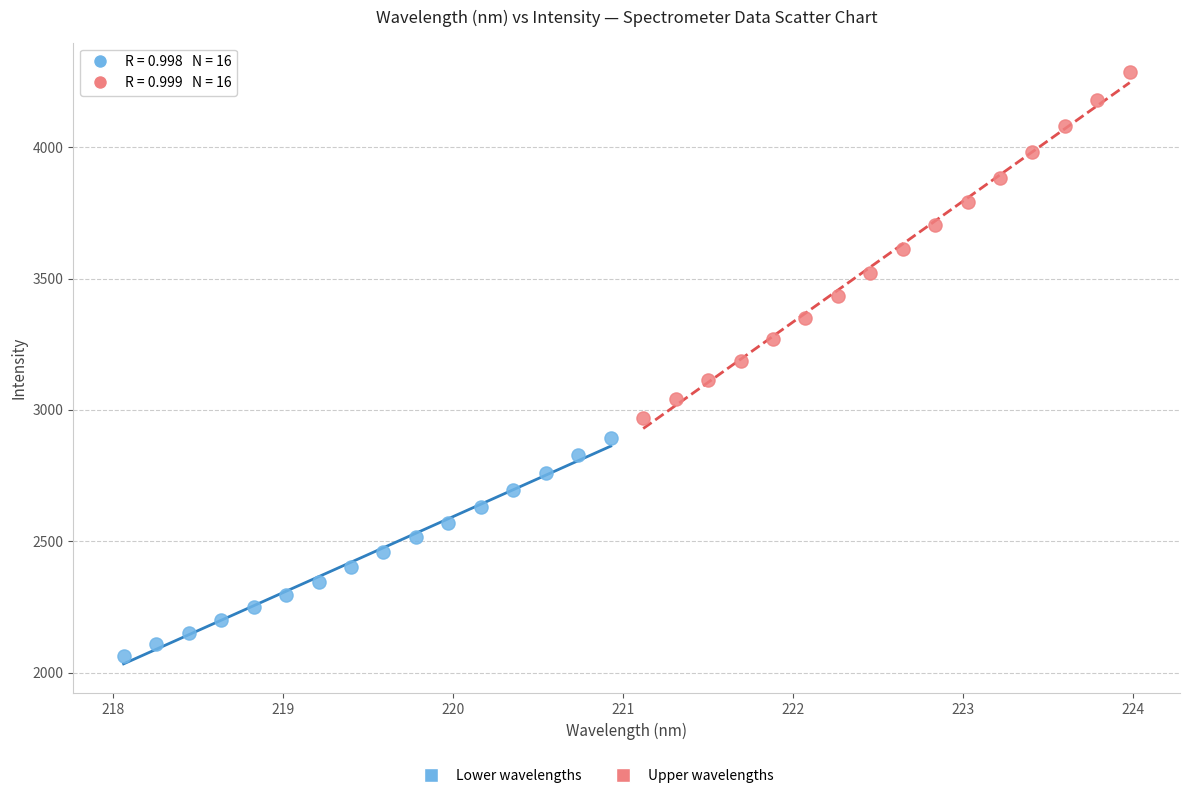

Which series reaches the maximum Y coordinate?

Upper wavelengths